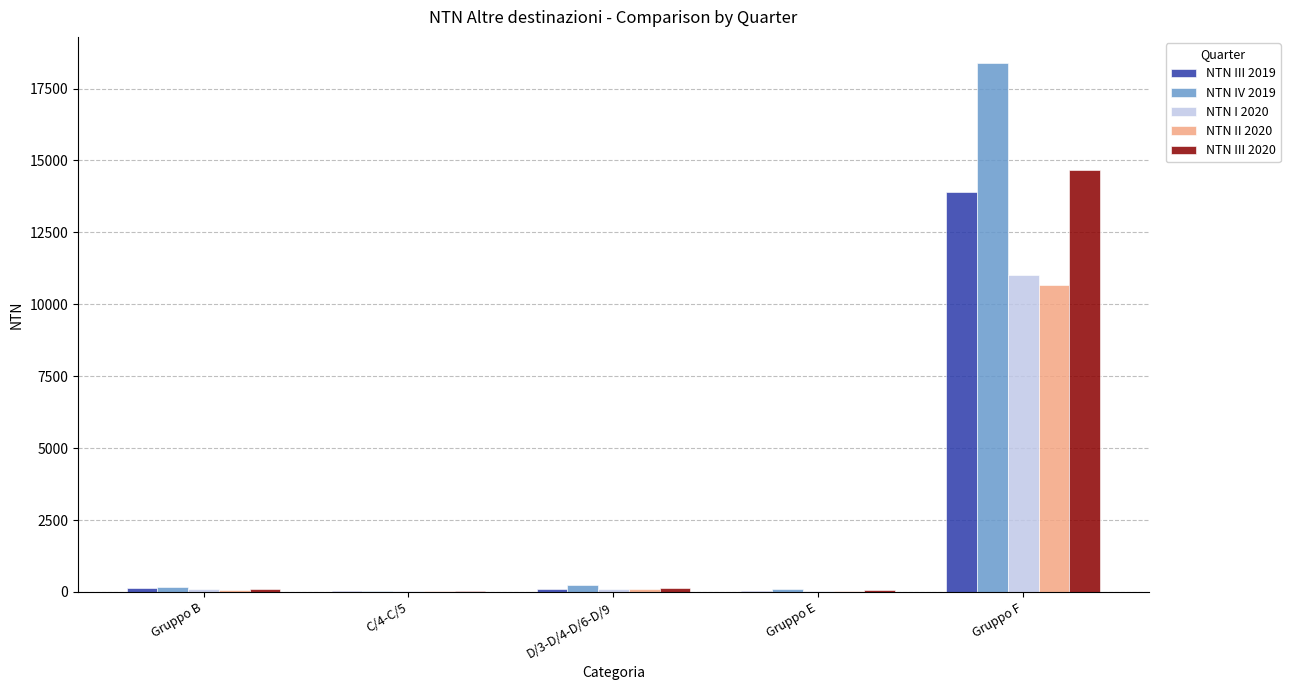

Which category has the highest value in the NTN II 2020 series?

Gruppo F